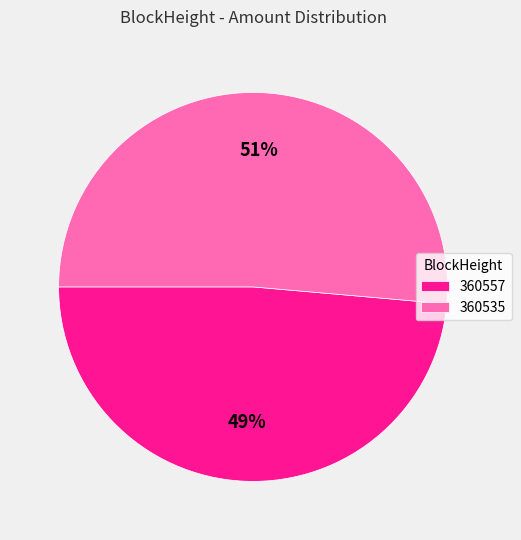

Which category has the biggest portion of the pie?

360535